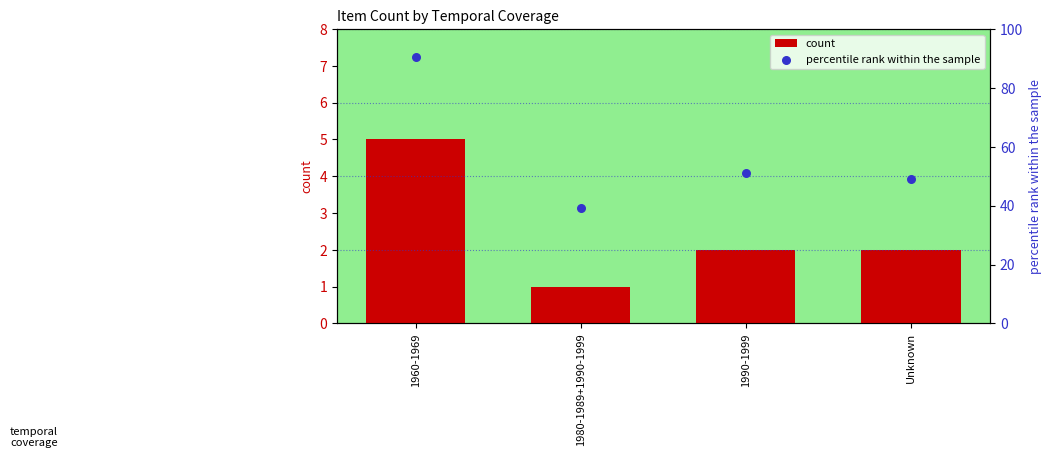

What is the total value across all series at 1990-1999?

53.0